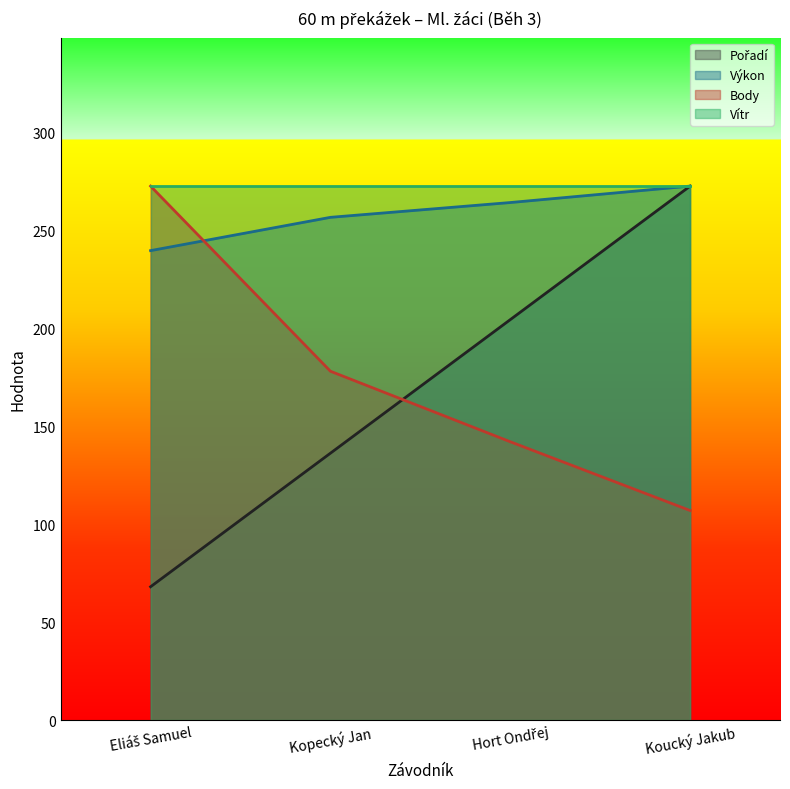

Reading right to left, extract all data points from this chart.

Pořadí: 272.7	204.5	136.3	68.2
Výkon: 272.7	264.3	256.8	239.8
Body: 107.1	142.2	178.2	272.7